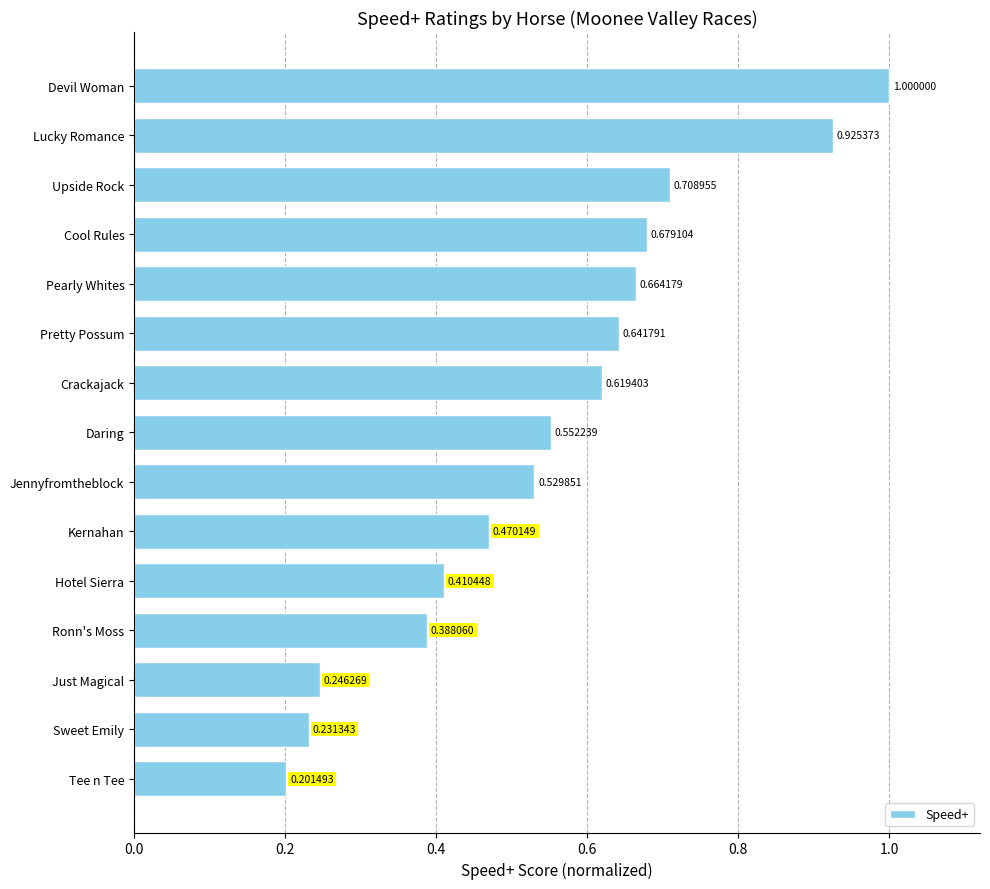

What is the label of the 12th bar from the top?

Ronn's Moss